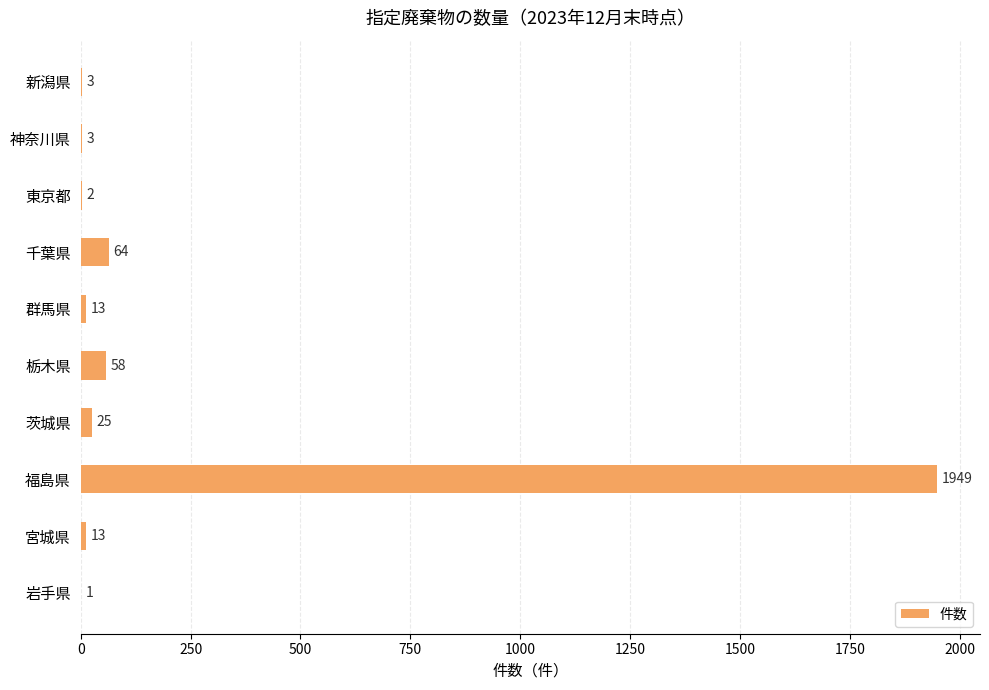

What is the sum of the values at 東京都 and 千葉県?

66